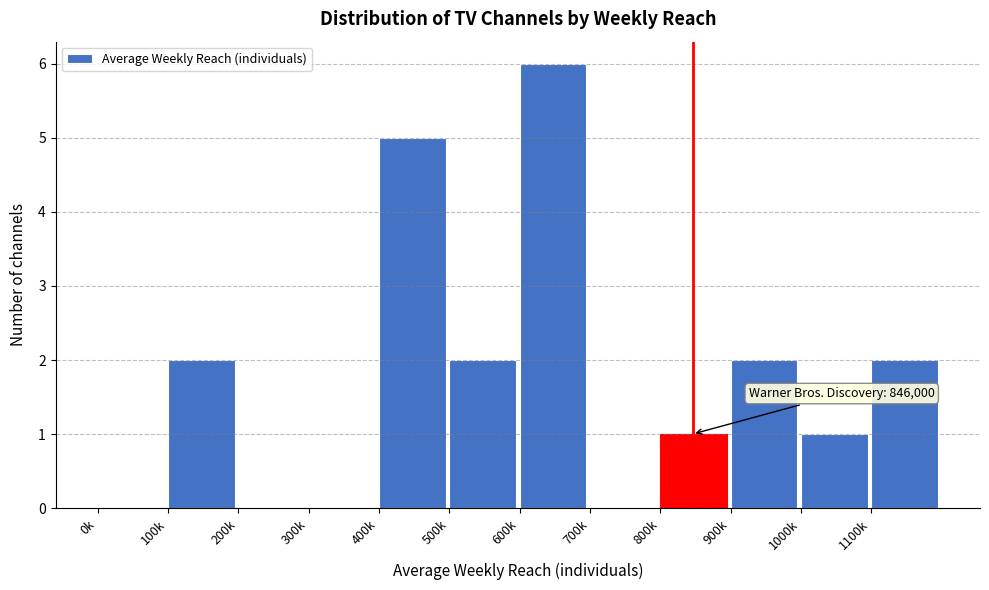

Reading left to right, what are all the values shown in this chart?

0k=0	100k=2	200k=0	300k=0	400k=5	500k=2	600k=6	700k=0	800k=1	900k=2	1000k=1	1100k=2